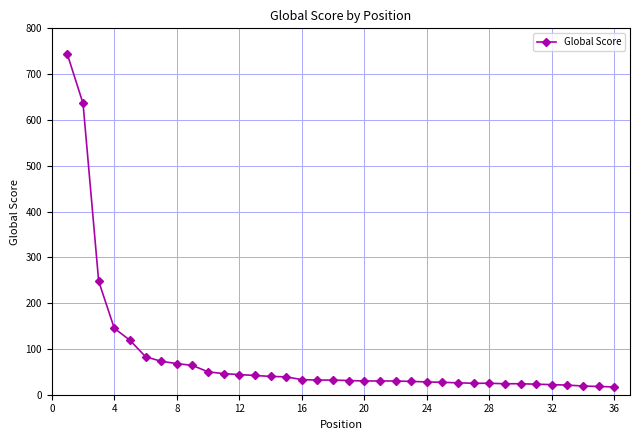

How many data points does each series have?

36